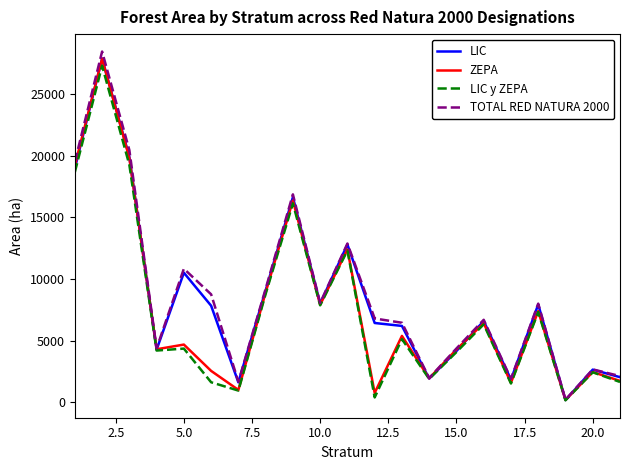

What is the maximum value shown in the chart?

28471.4